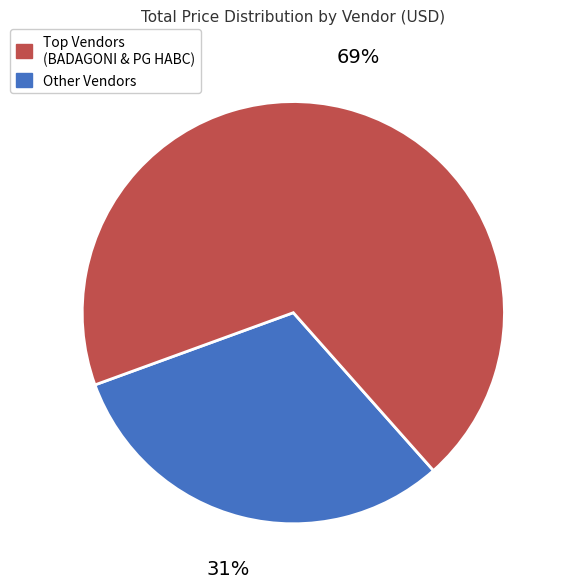

To the nearest percent, what is the difference between the largest and smallest slice percentages?

38%